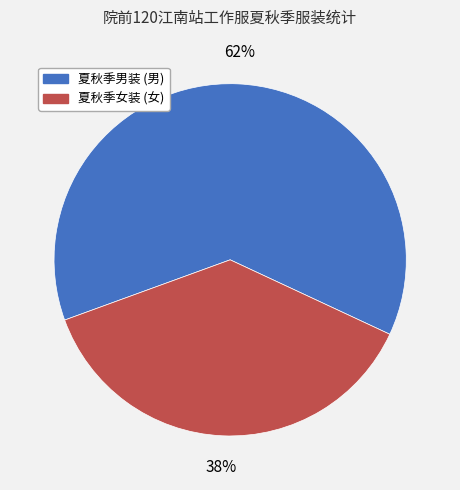

To the nearest percent, what is the average slice percentage?

50%